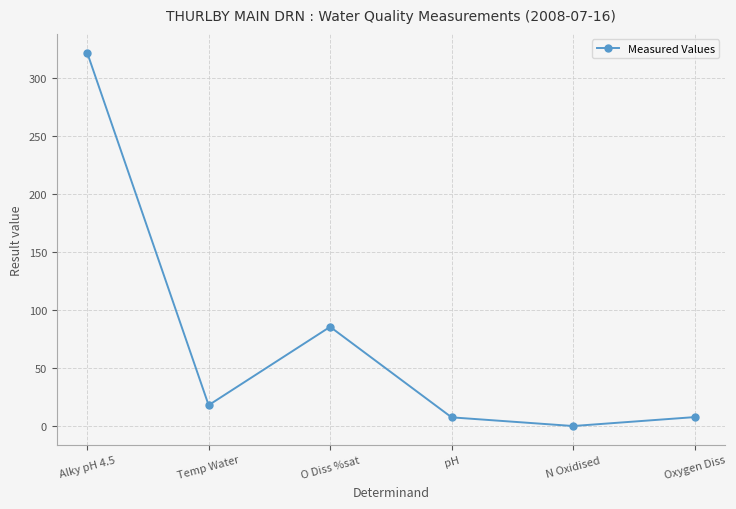

Where is the first local minimum?

Temp Water